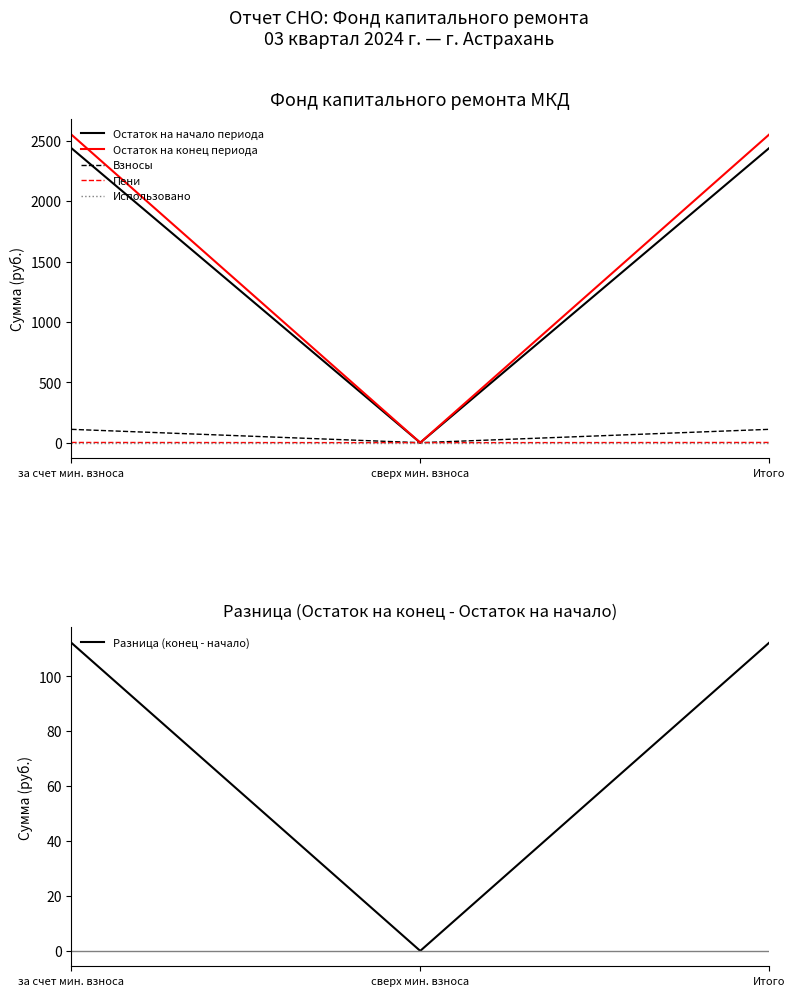

Which series has the widest spread of values?

Остаток на конец периода